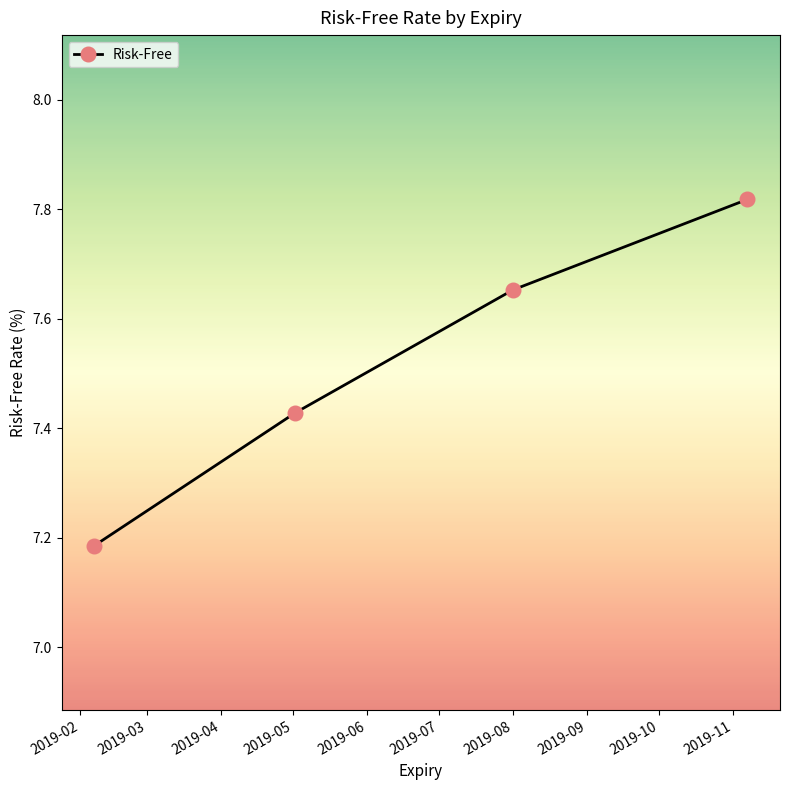

True or false: there are more than 2 points higher than both neighbors.

False